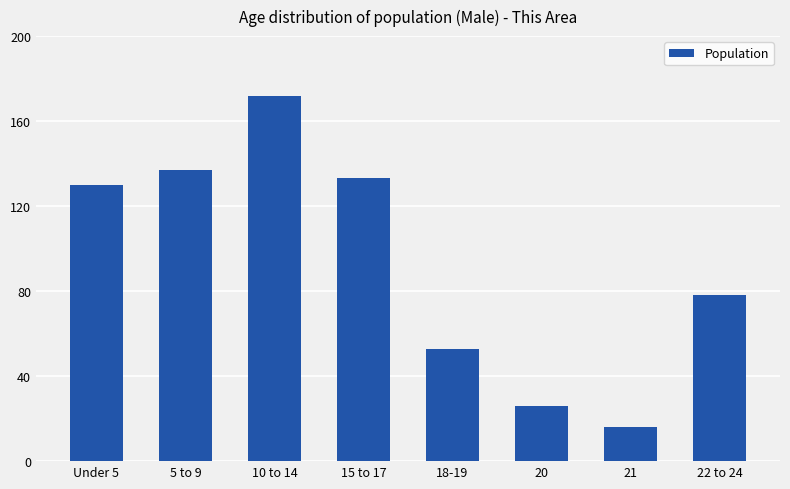

At which category does the chart reach its peak across all series?

10 to 14